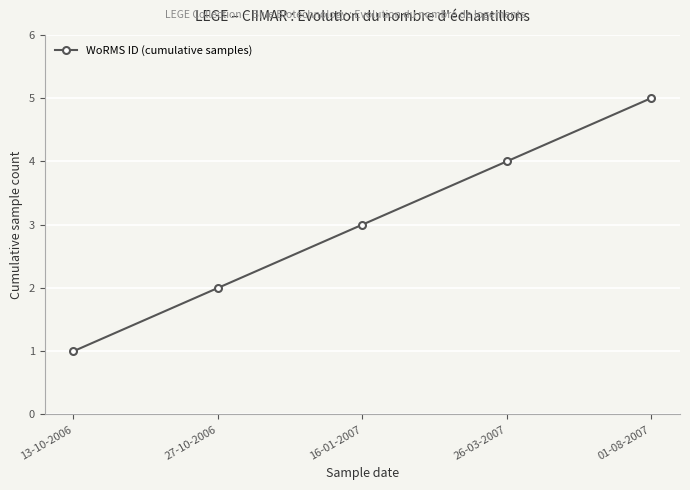

What is the greatest value displayed?

5